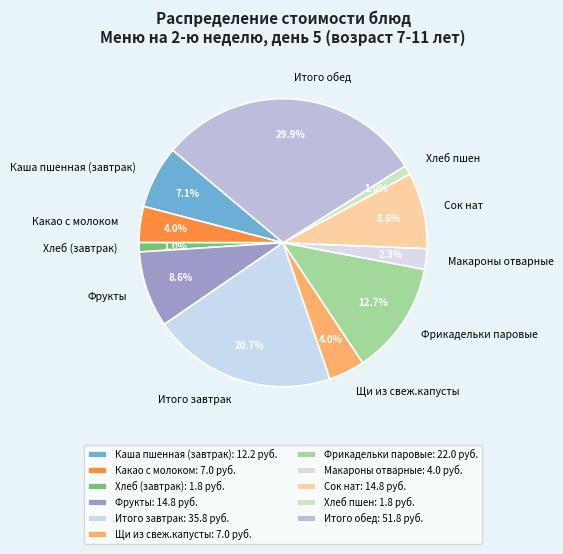

Which has a higher value, Итого завтрак or Хлеб (завтрак)?

Итого завтрак